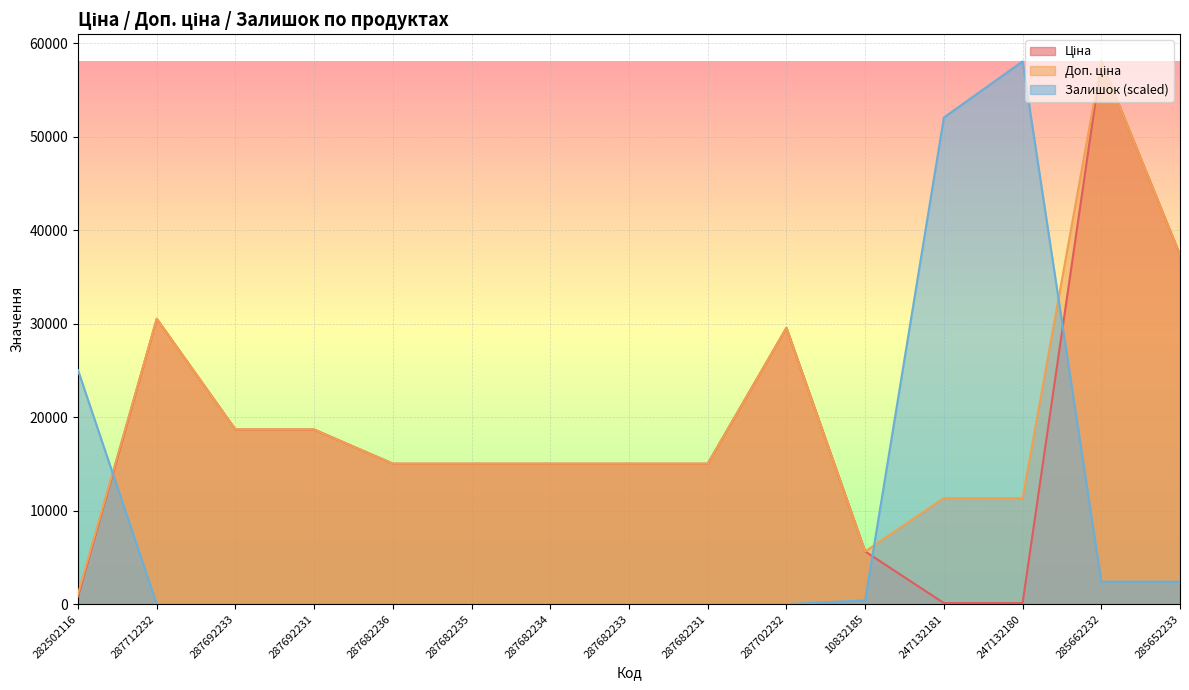

How many lines are shown in the chart?

3